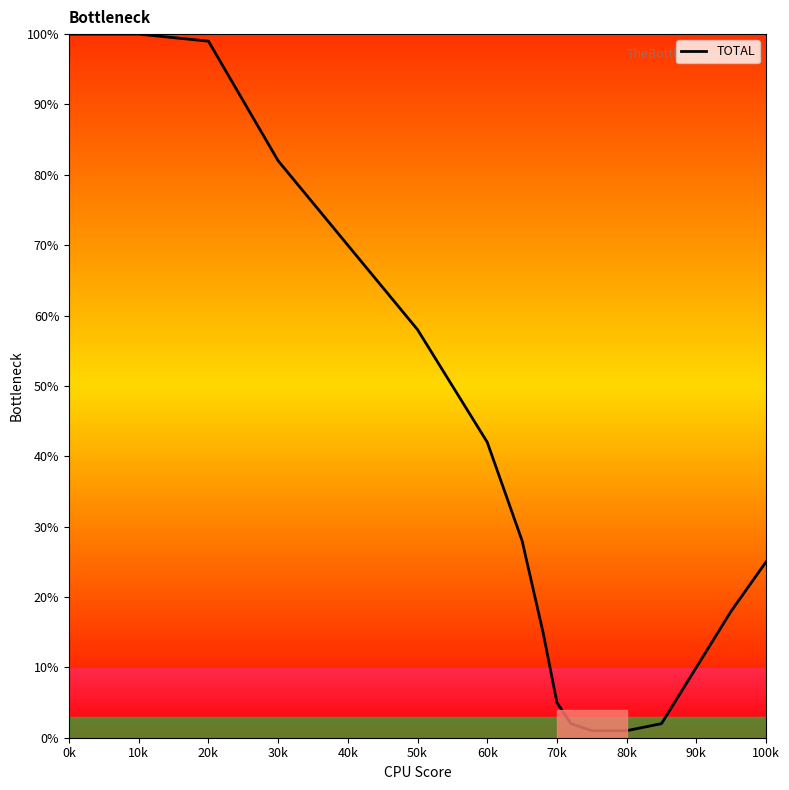

What is the difference between the maximum and minimum values?

99